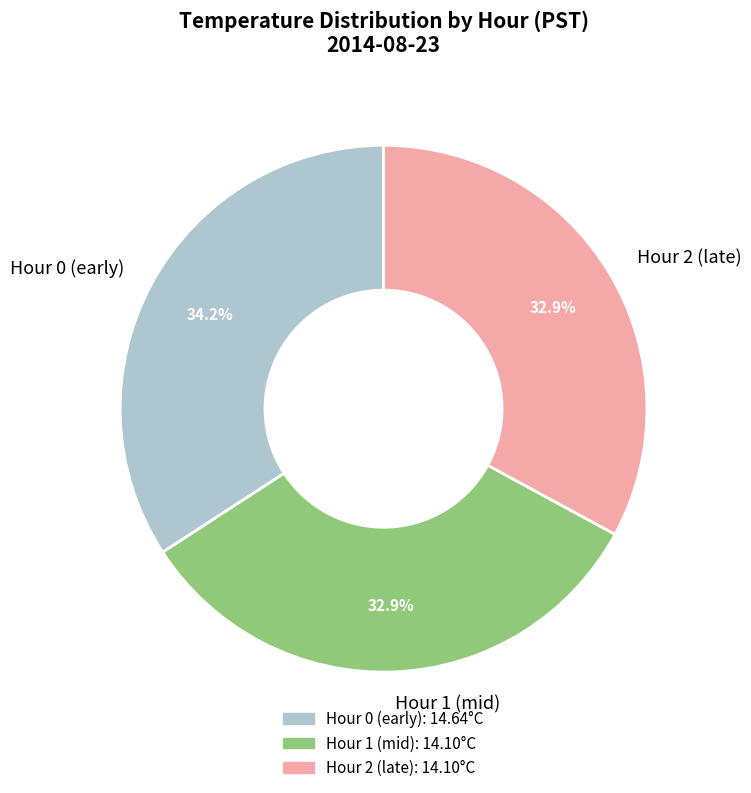

Which category has the biggest portion of the pie?

Hour 0 (early)